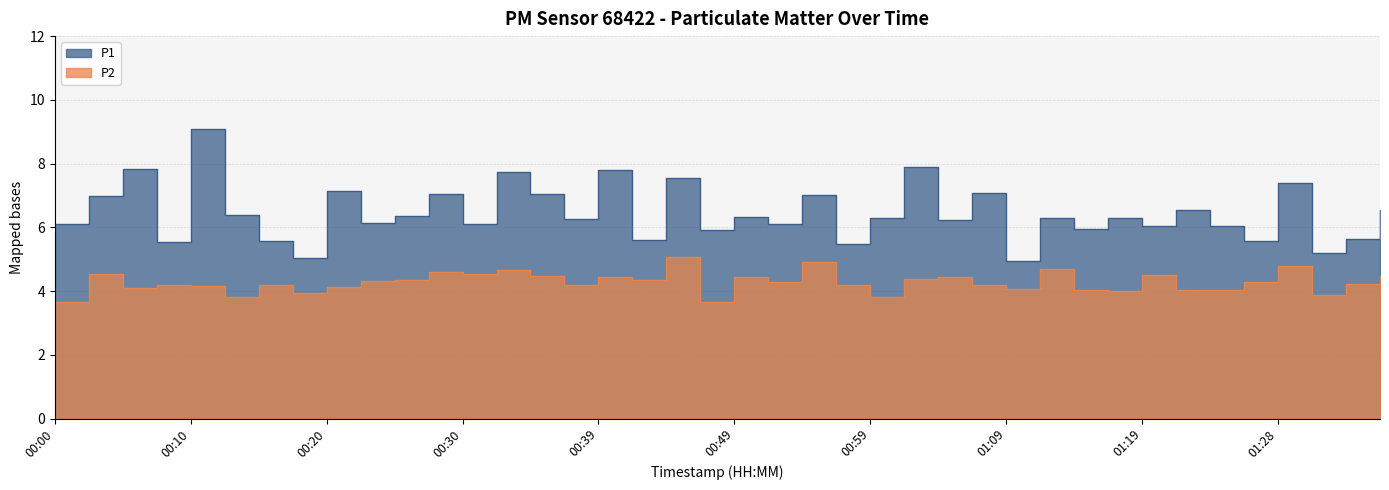

What position from the left is 01:04?

27